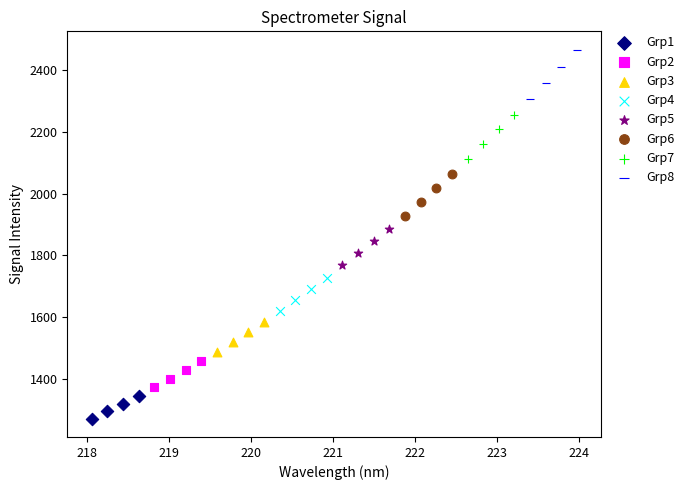

Which series reaches the minimum Y coordinate?

Grp1